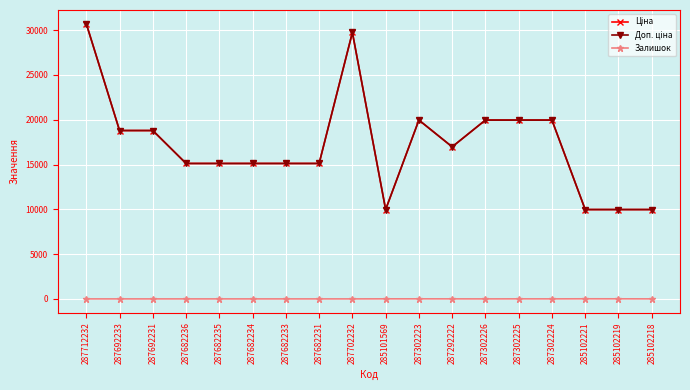

What is the difference between the Залишок values at 285102219 and 285102218?

6.0